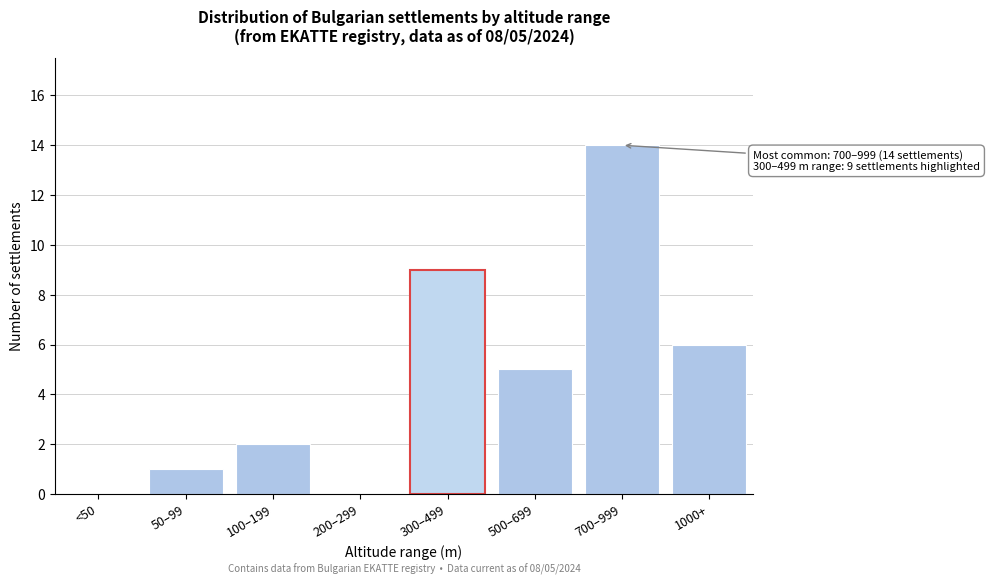

Reading right to left, what are all the values shown in this chart?

1000+=6	700–999=14	500–699=5	300–499=9	200–299=0	100–199=2	50–99=1	<50=0